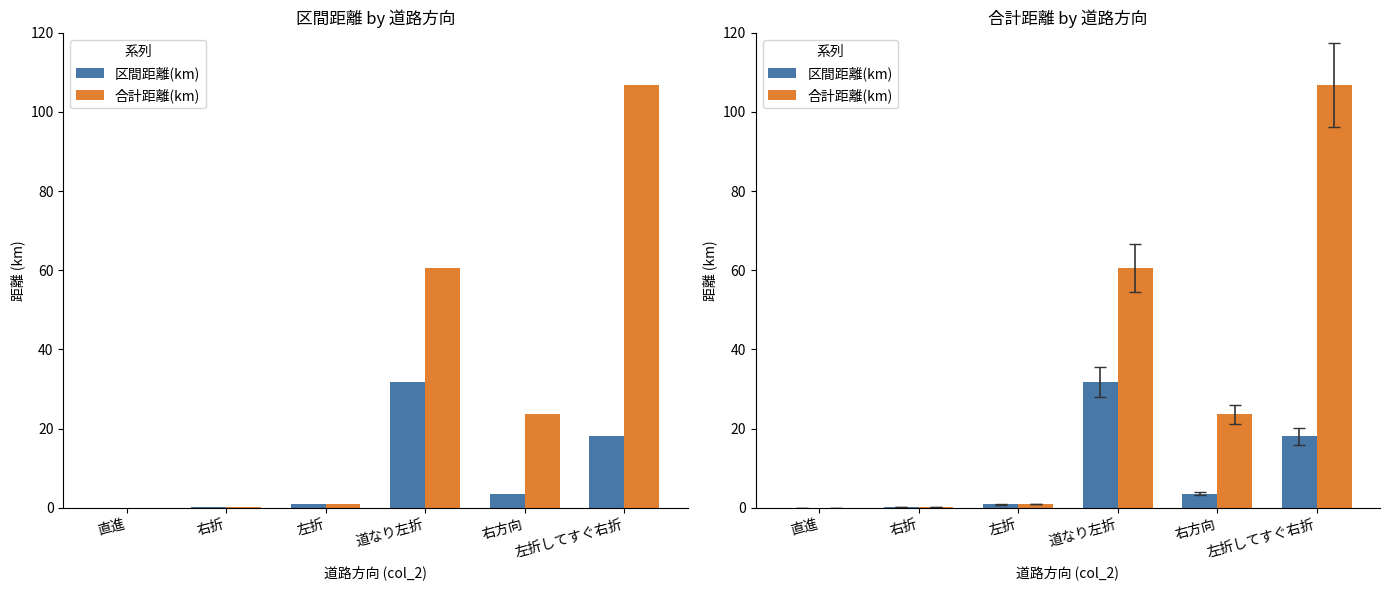

Which category has the highest value across all series?

左折してすぐ右折